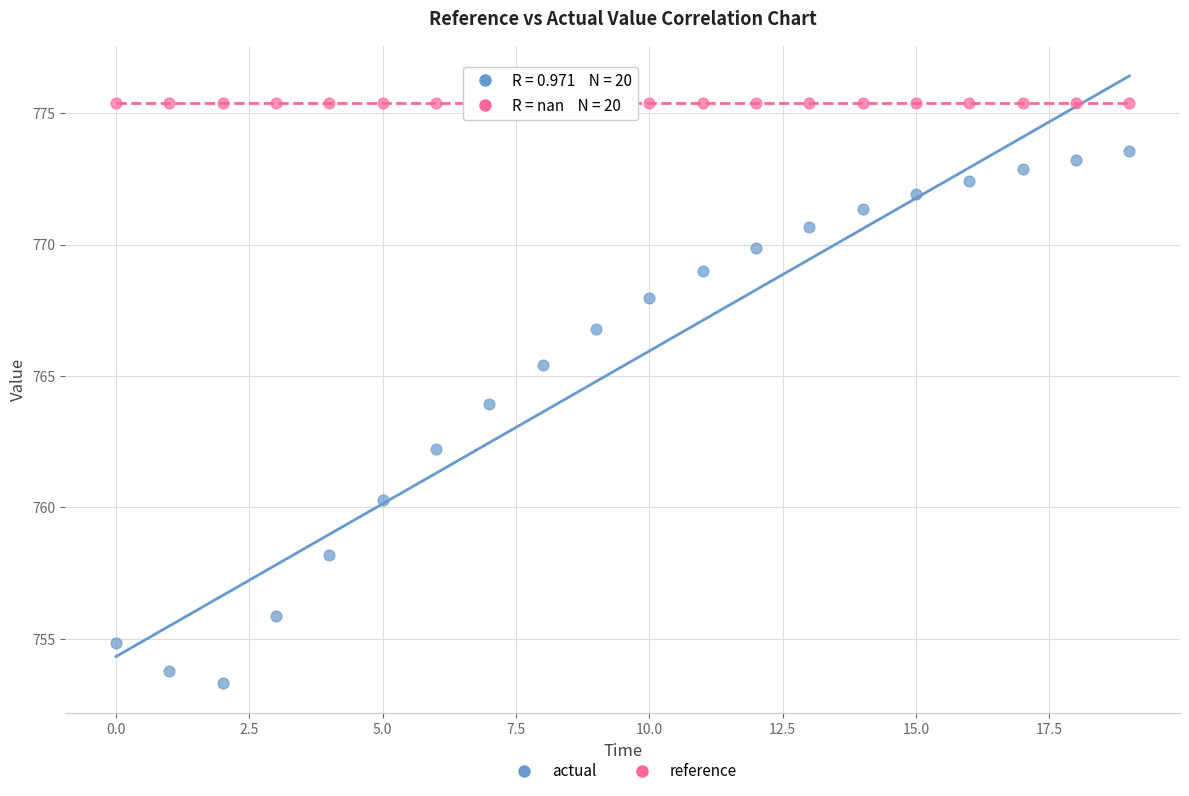

Which series reaches the maximum Y coordinate?

reference